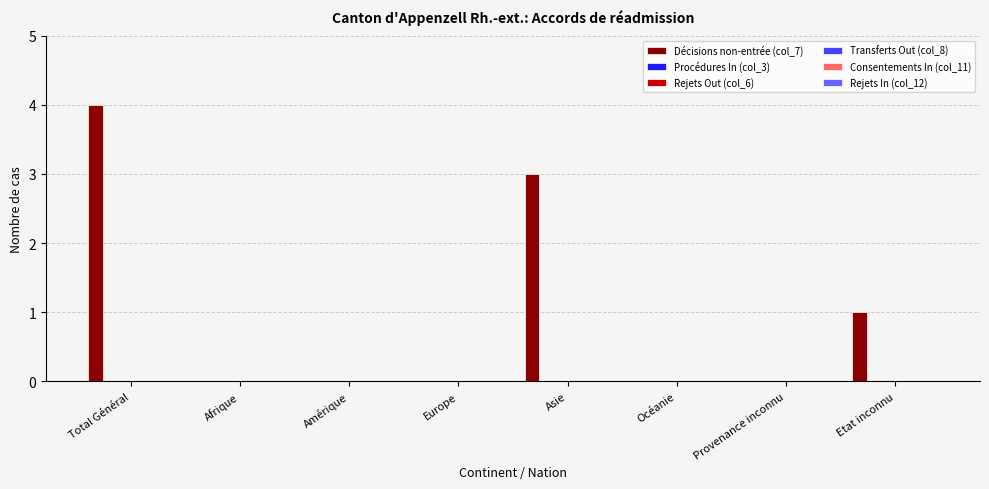

What is the sum of all values?

8